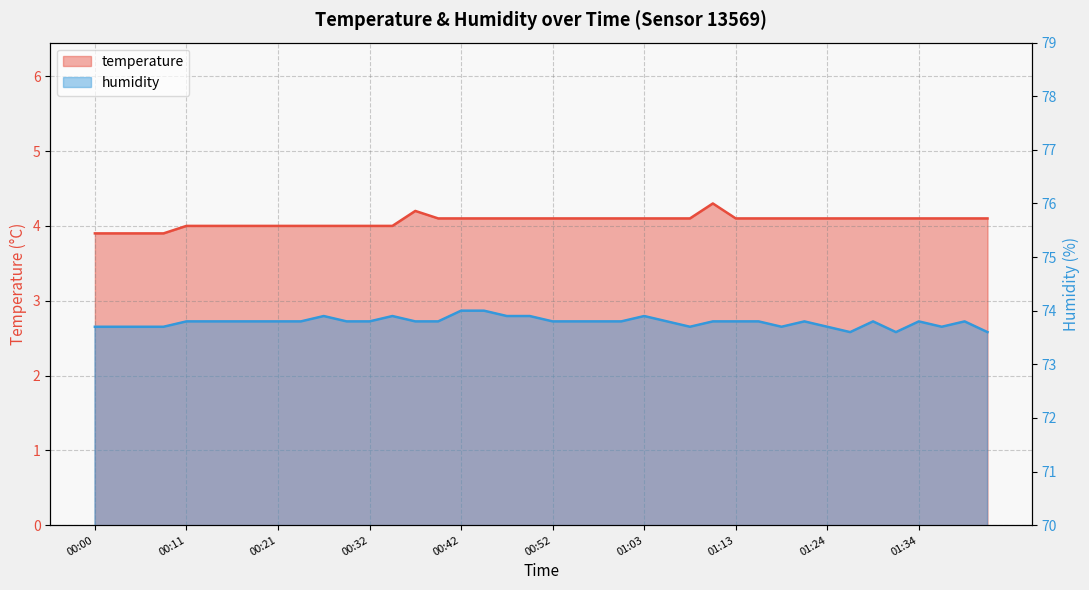

At how many categories does at least one series exceed 40?

40